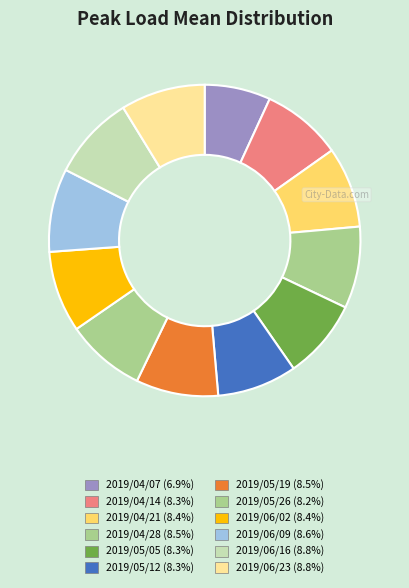

To the nearest percent, what percentage of the pie is 2019/04/21?

8%